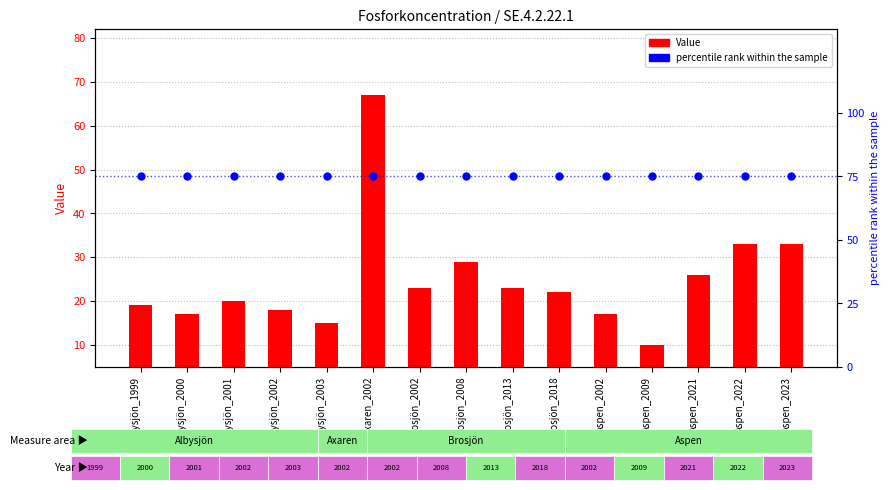

Which series contains the lowest Y value?

Value